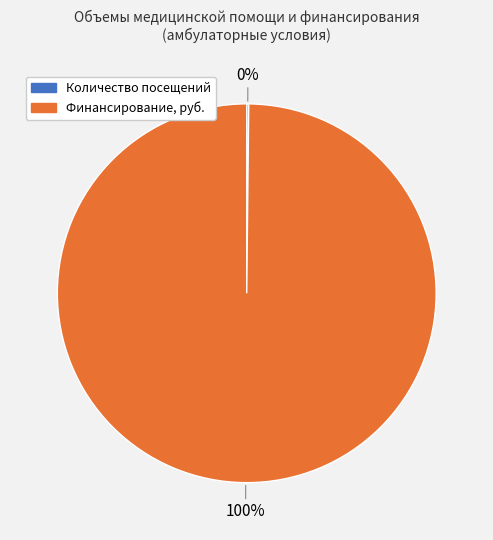

Does Финансирование, руб. represent more than half of the total?

Yes